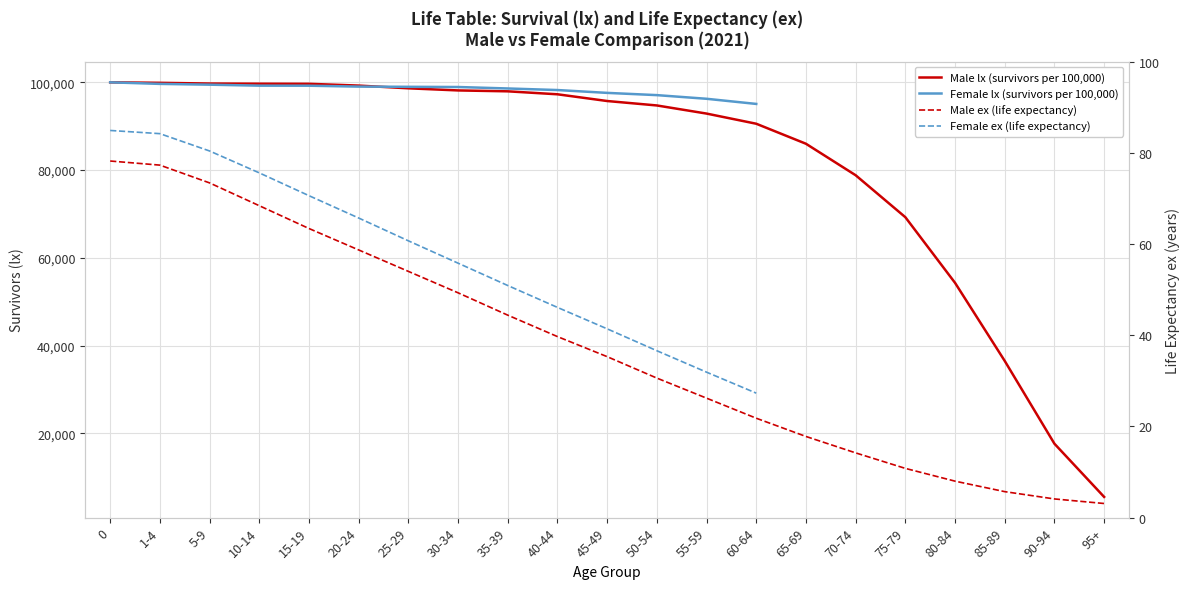

The value at 45-49 is 66384. True or false?

False